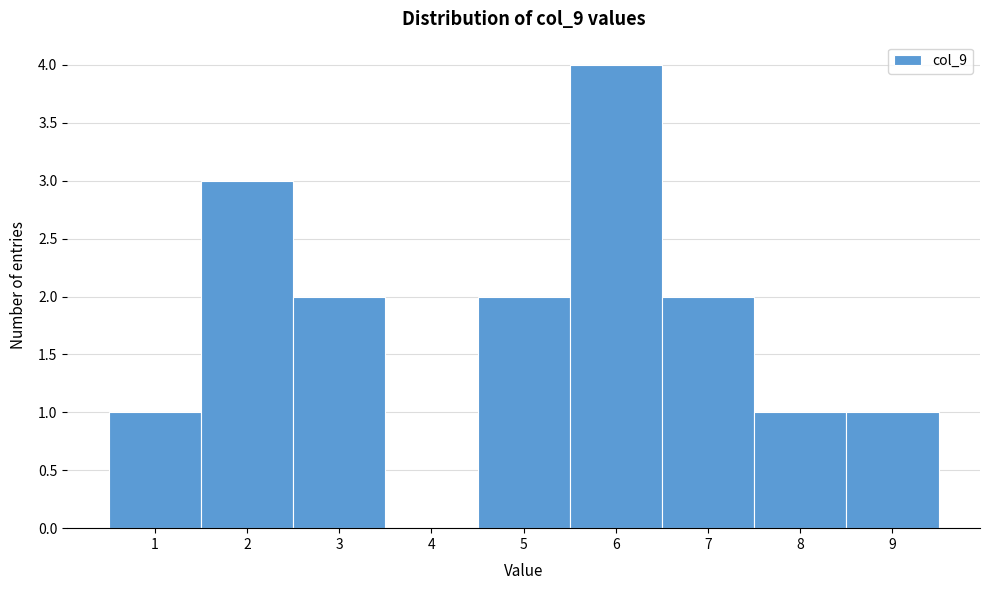

What is the height of the bar covering 2.5 to 3.5 on the x-axis? The values are not printed on the chart, so give them approximately, as read against the axis.

2